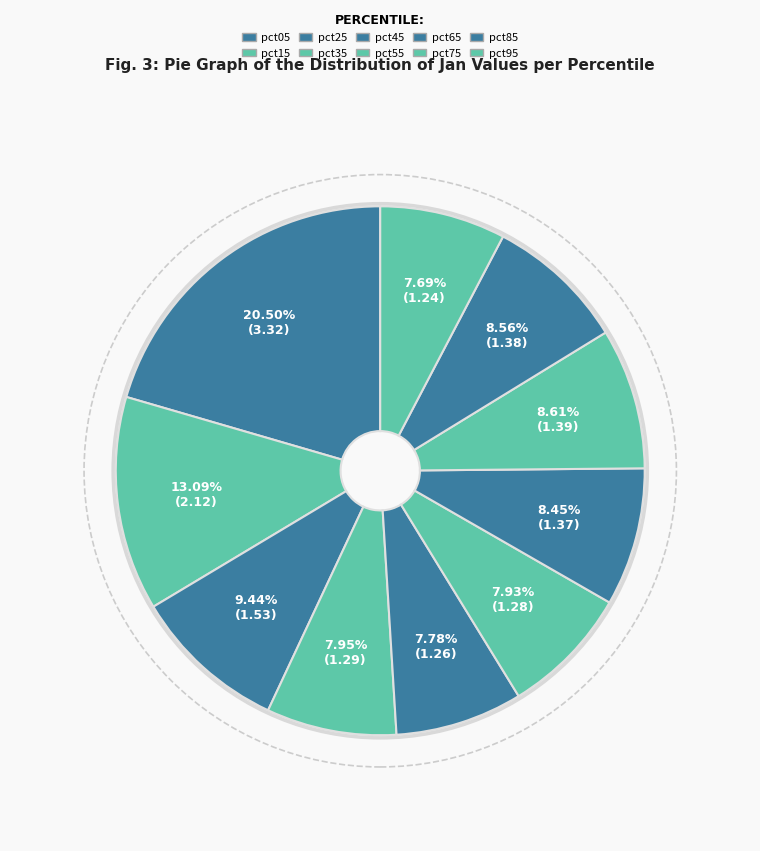

Rank the categories by value from lowest to highest.

pct95, pct45, pct55, pct35, pct65, pct85, pct75, pct25, pct15, pct05